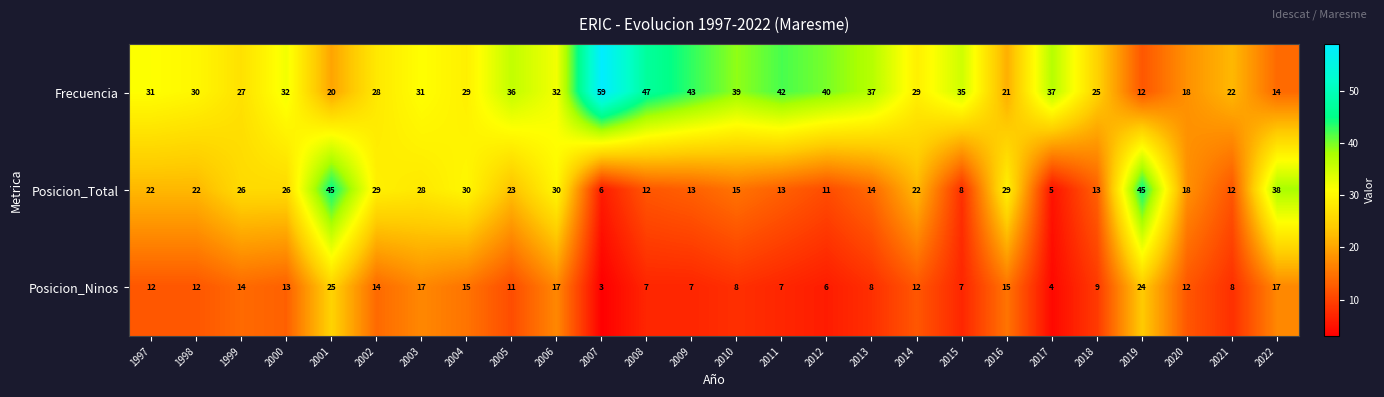

How many distinct data groups are displayed?

3